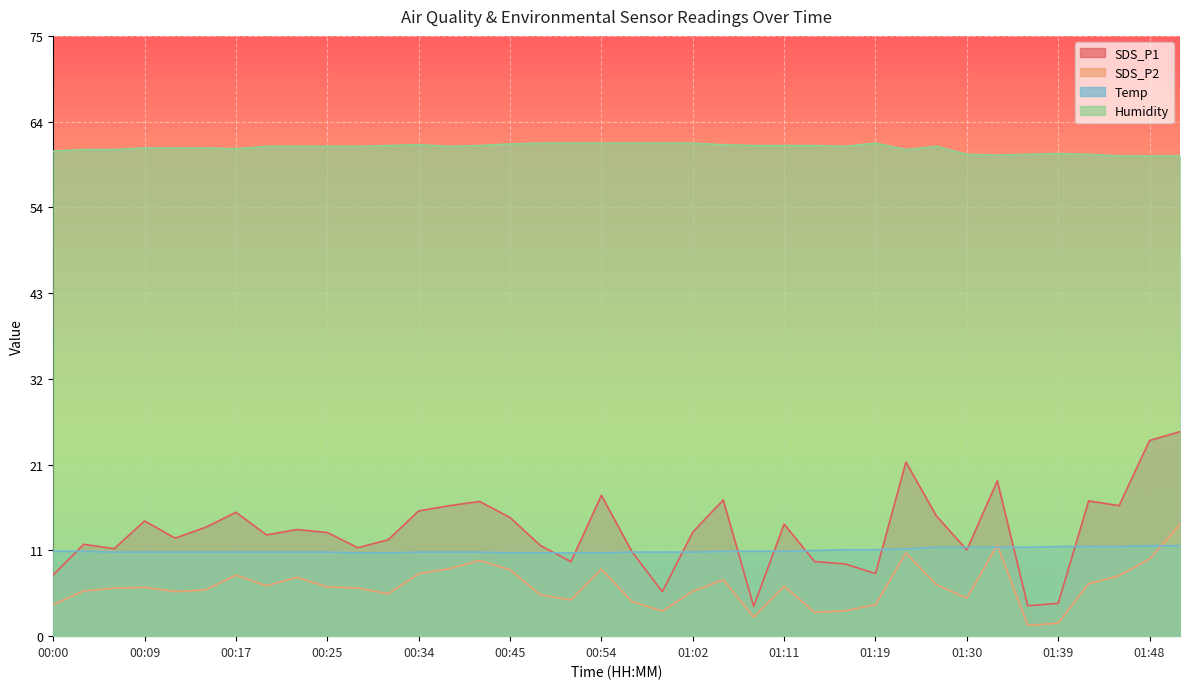

How many lines are shown in the chart?

4